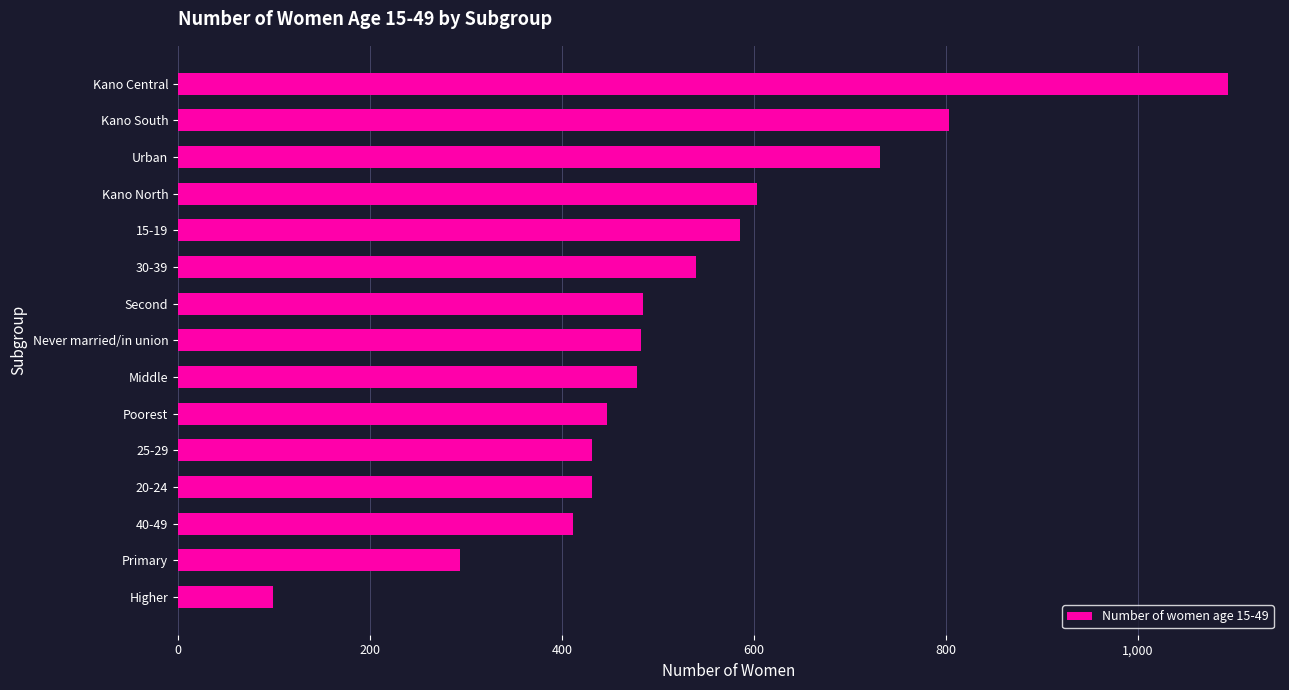

What is the sum of all values?

7915.5